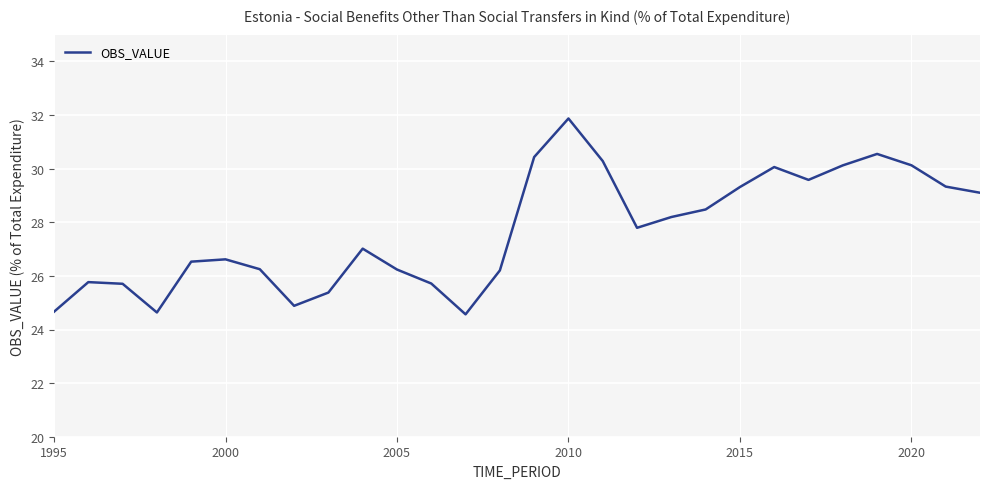

What is the greatest value displayed?

31.9